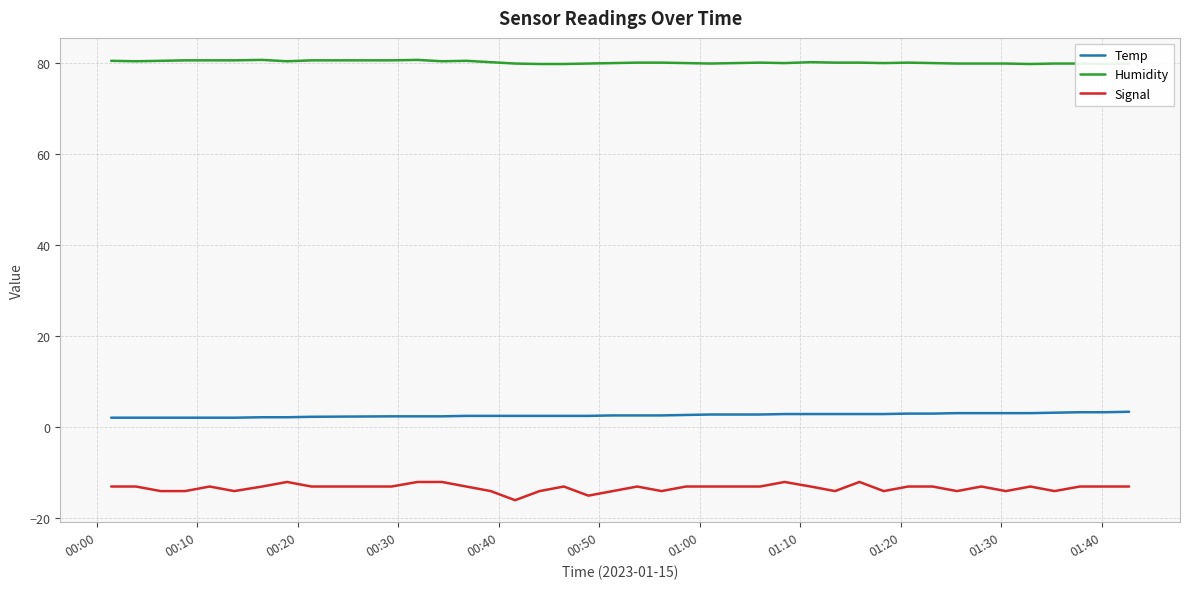

True or false: Temp and Signal cross at least once.

False